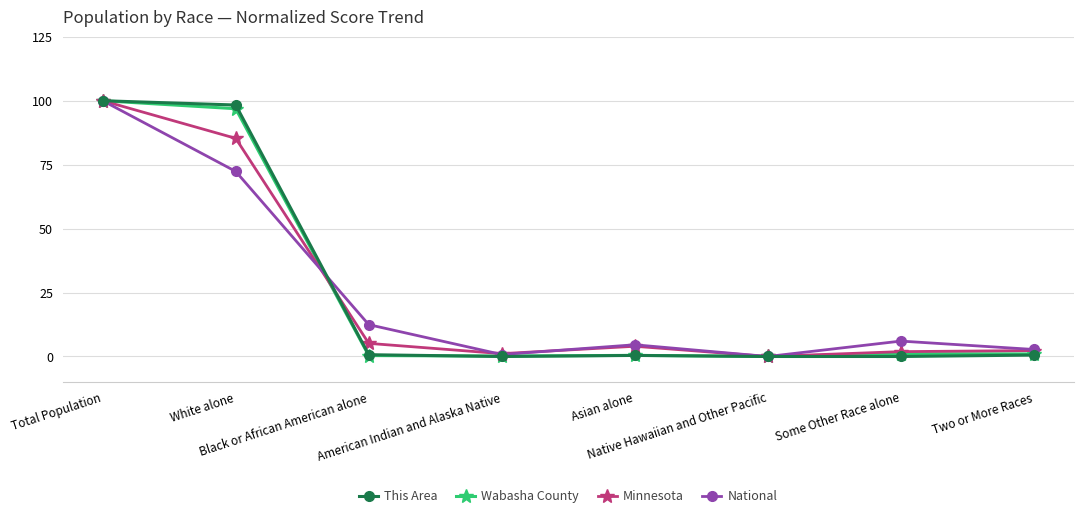

At which category does National reach its first local peak?

Asian alone